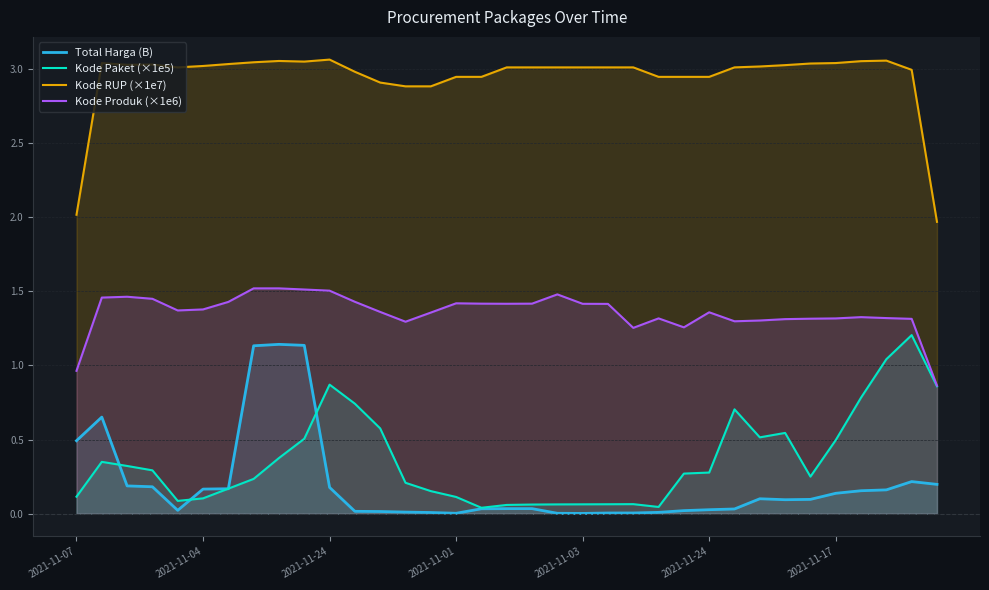

What is the average value of the Kode Produk (×1e6) series?

1.4